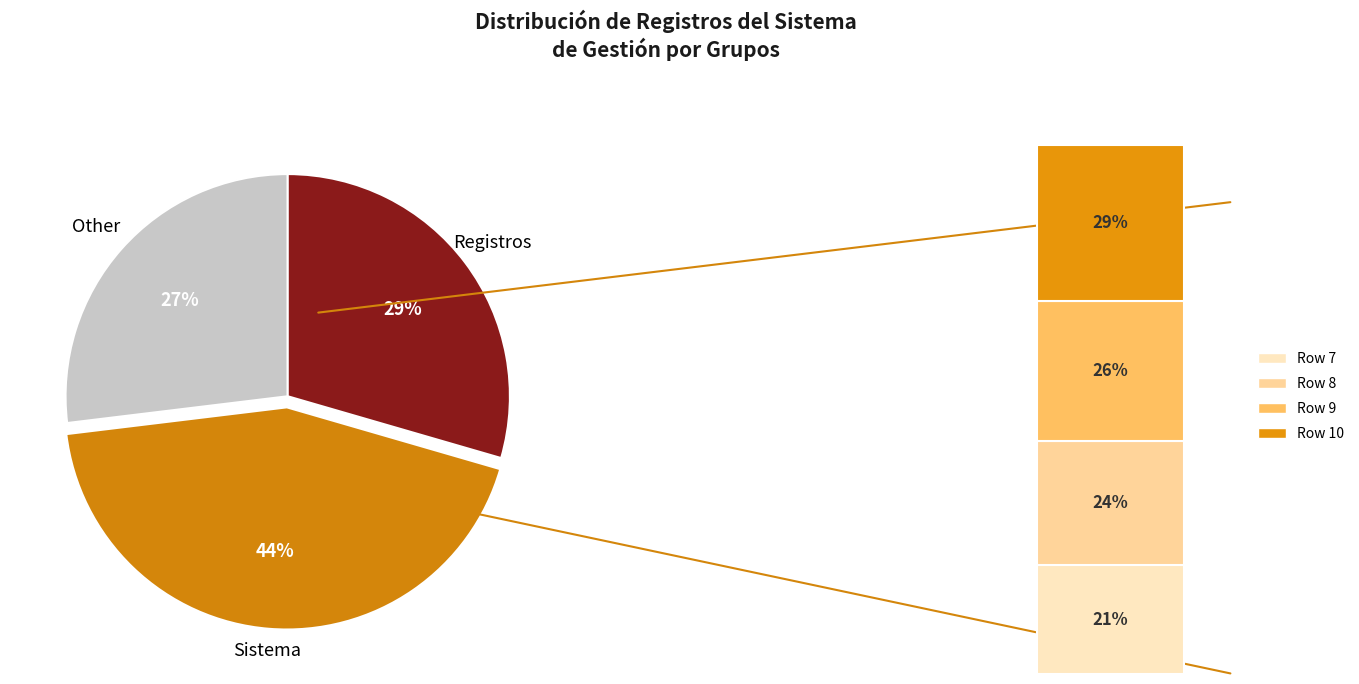

Between 3 and 5, which is larger?

5